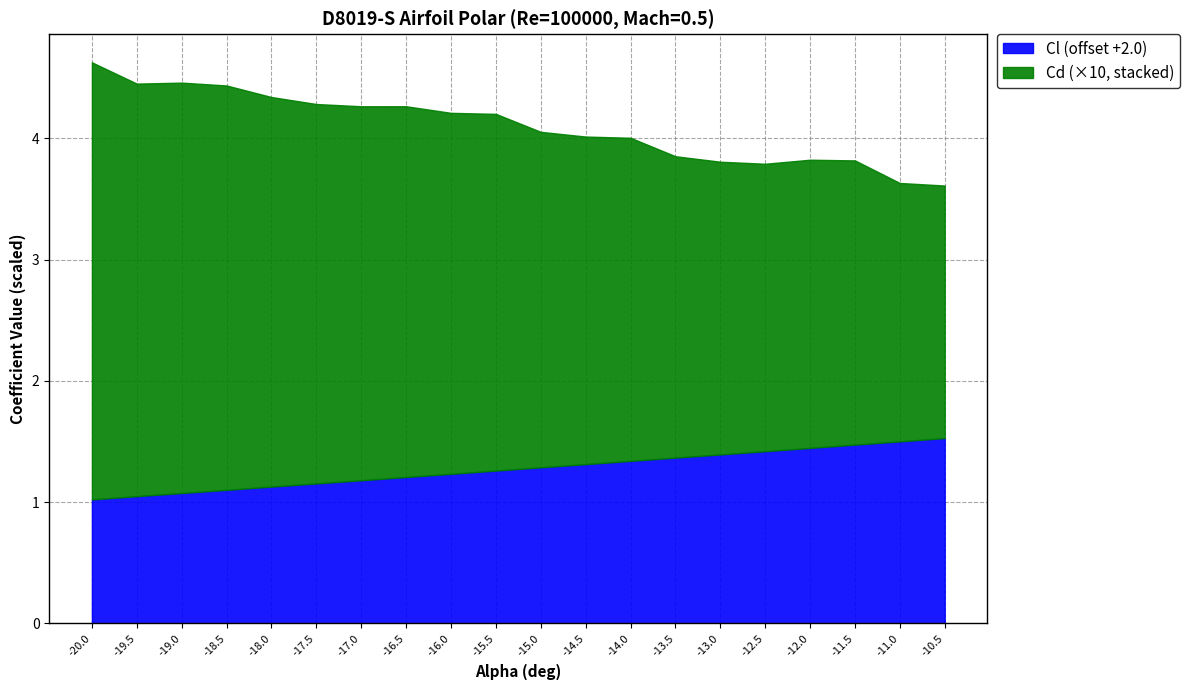

What is the total value across all series at -16.5?

4.3